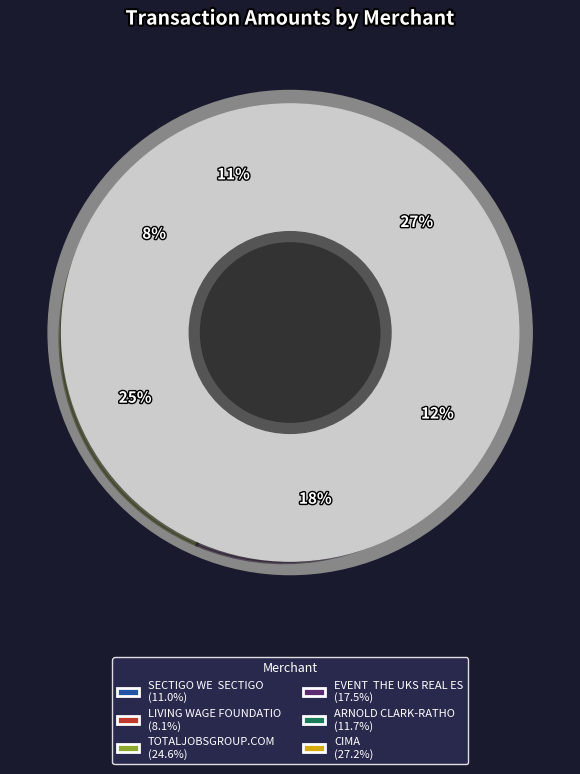

Is EVENT  THE UKS REAL ES the majority of the pie?

No